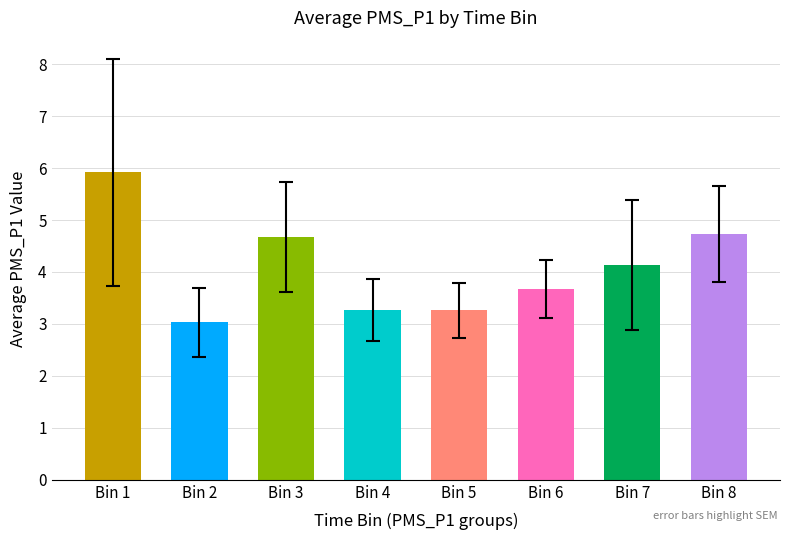

At which category does the chart reach its peak across all series?

Bin 1